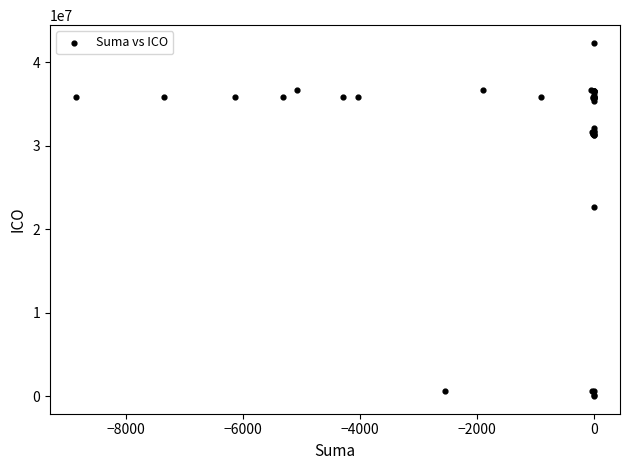

What Y value in the scatter plot is closest to 21177806?

22657797